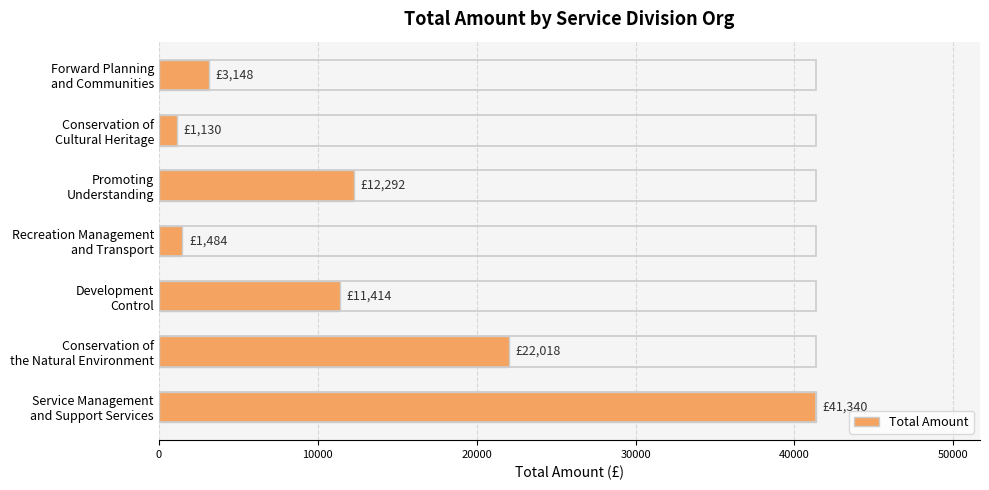

How many data points in Total Amount are less than 11413?

3